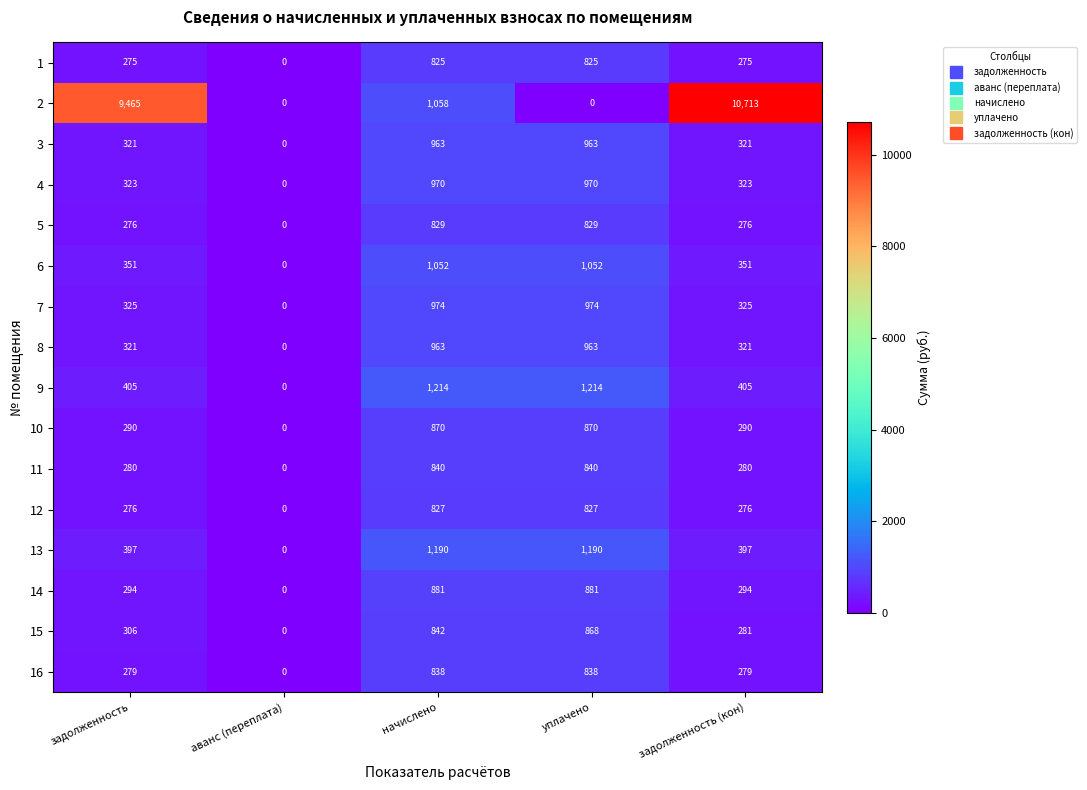

Is it true that 2 equals 2408 at задолженность (кон)?

False